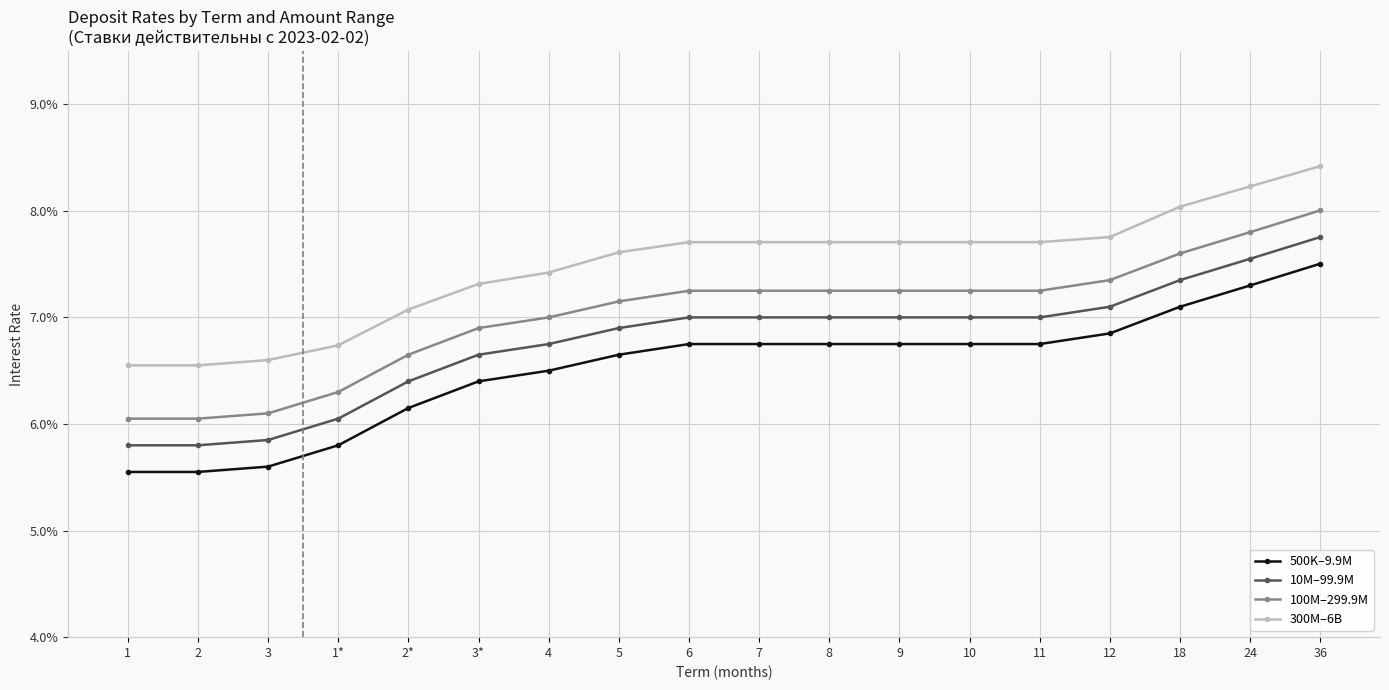

True or false: 100M–299.9M and 10M–99.9M intersect in this chart.

False